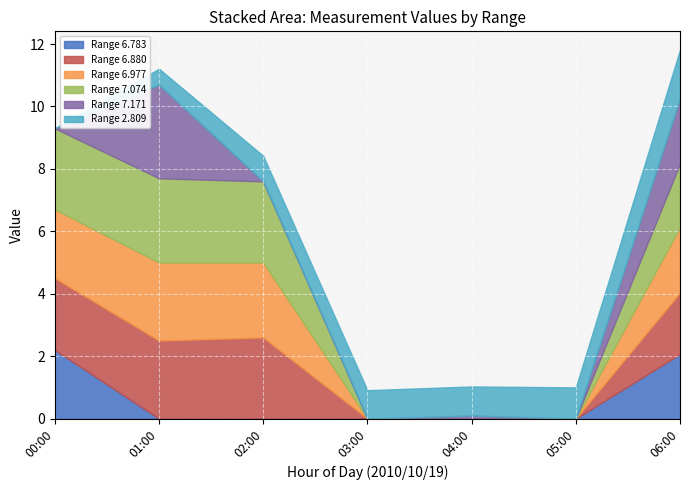

The Range 6.783 series shows 0.0 at 03:00. True or false?

True